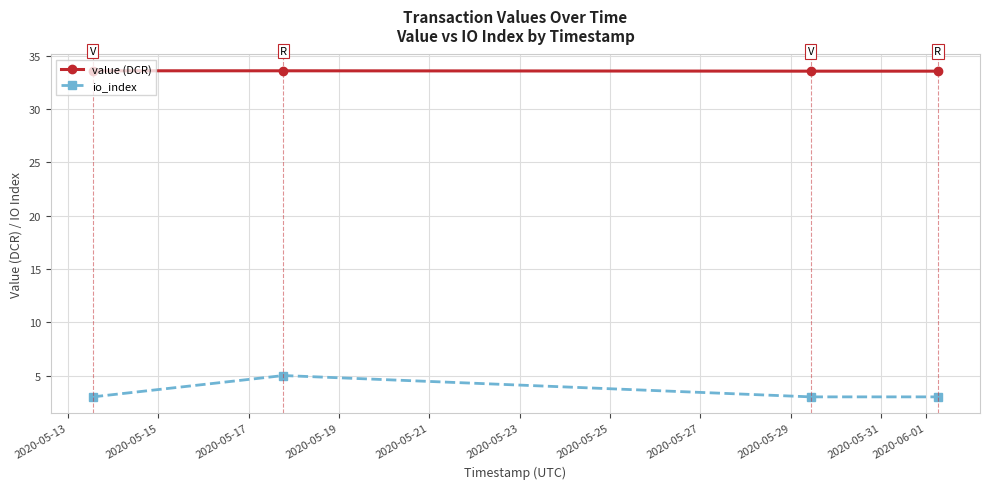

Is this an area chart (filled region under the line)?

No